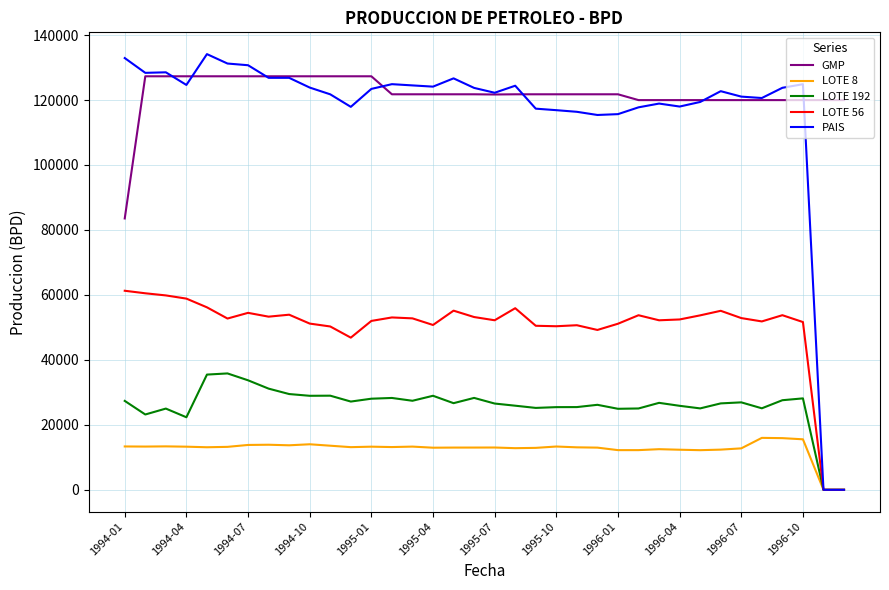

Which series has the largest range (max minus min)?

PAIS